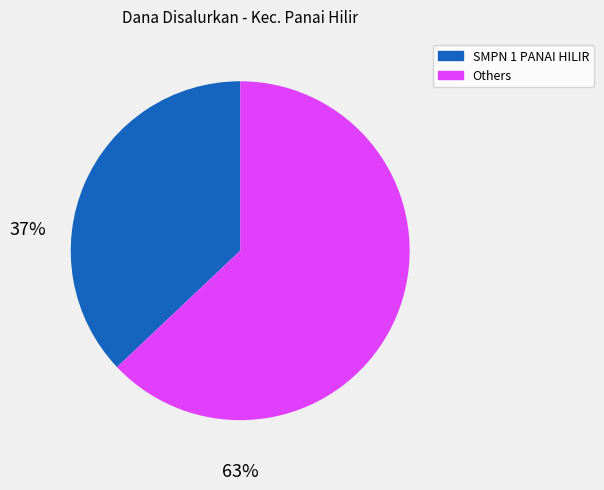

Does any single category account for the majority?

Yes